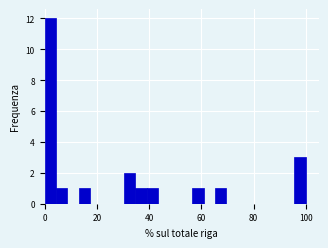

Around what value on the x-axis is the tallest bar? Give the approximate position of its centre, as read against the axis.

2